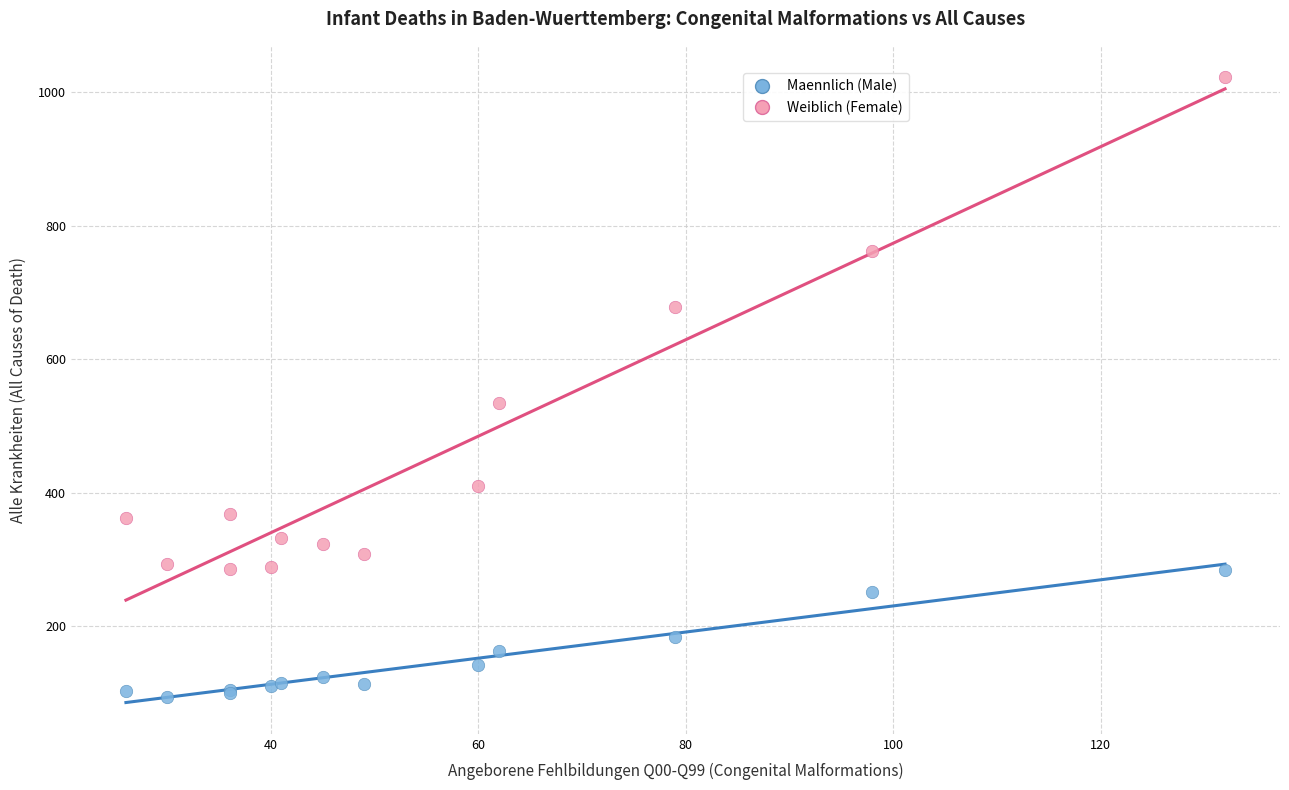

Which series contains the highest Y value?

Weiblich (Female)